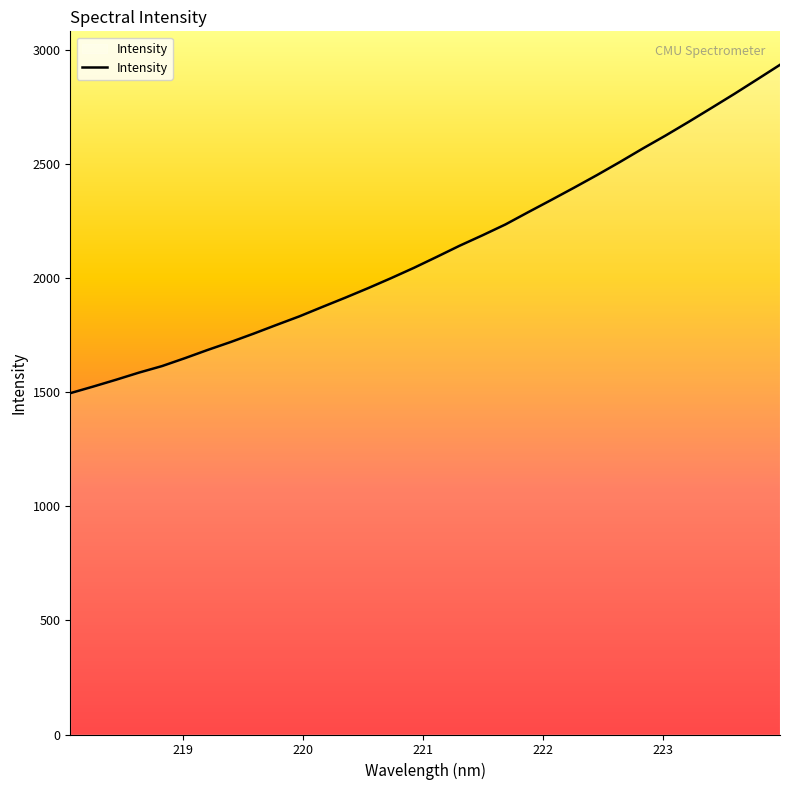

What is the difference between the second highest and minimum values?

1374.6